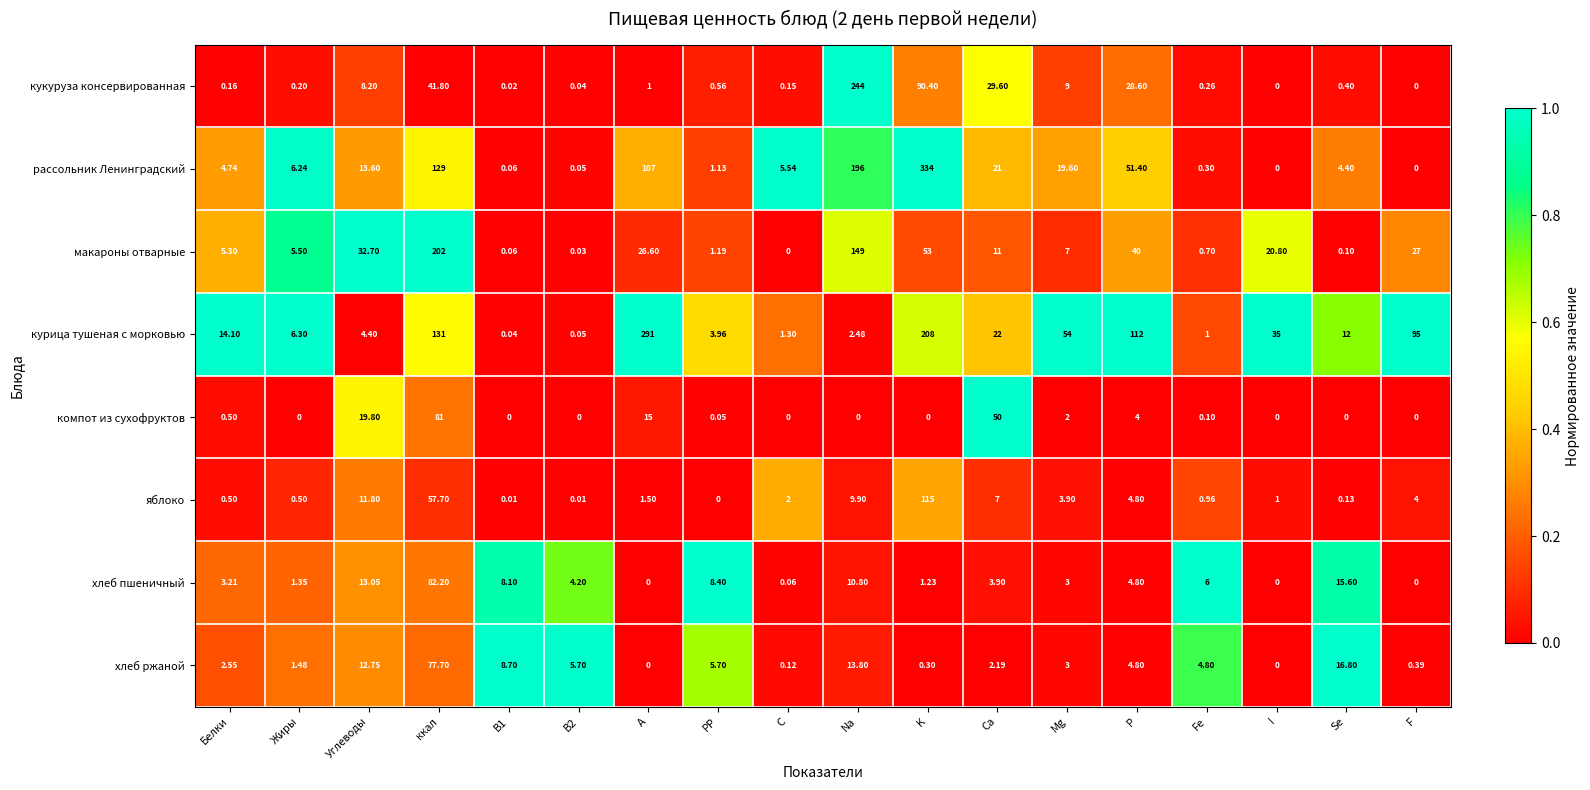

At which category is the sum across all series the highest?

ккал